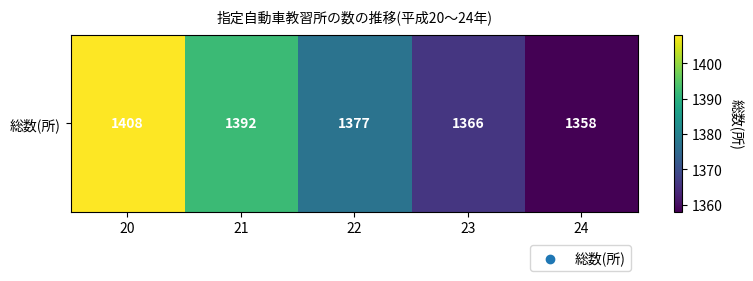

What is the change in value from 20 to 22?

-31